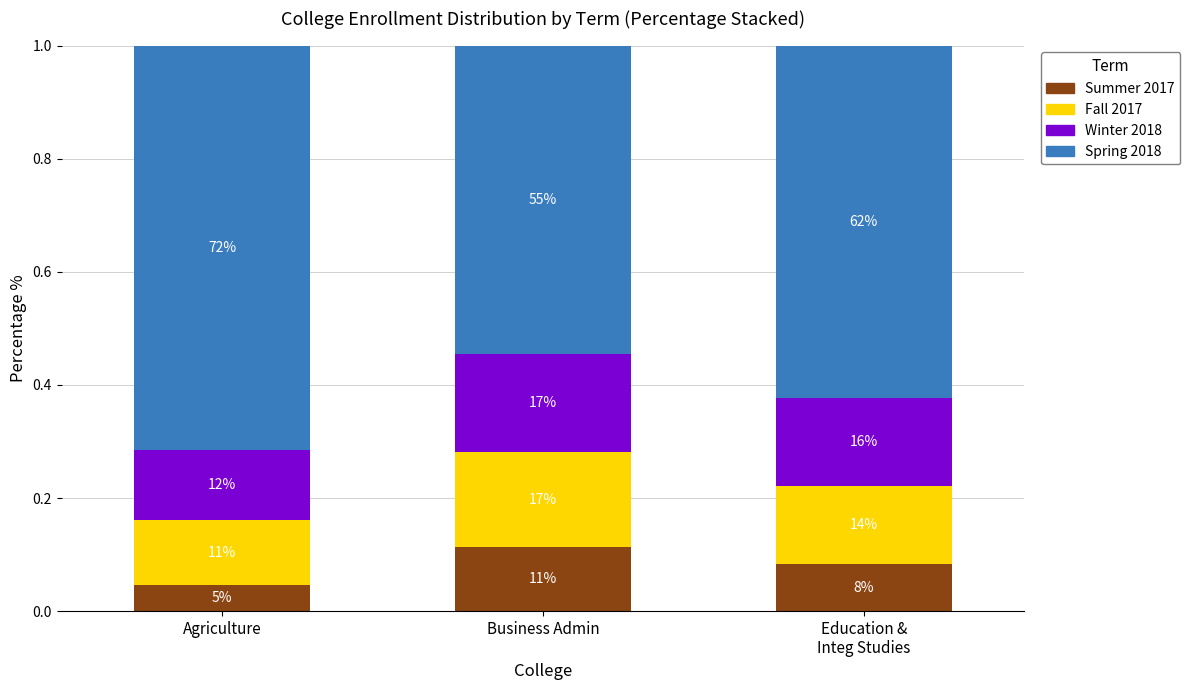

What value does the Winter 2018 series have at Business Admin?

0.2